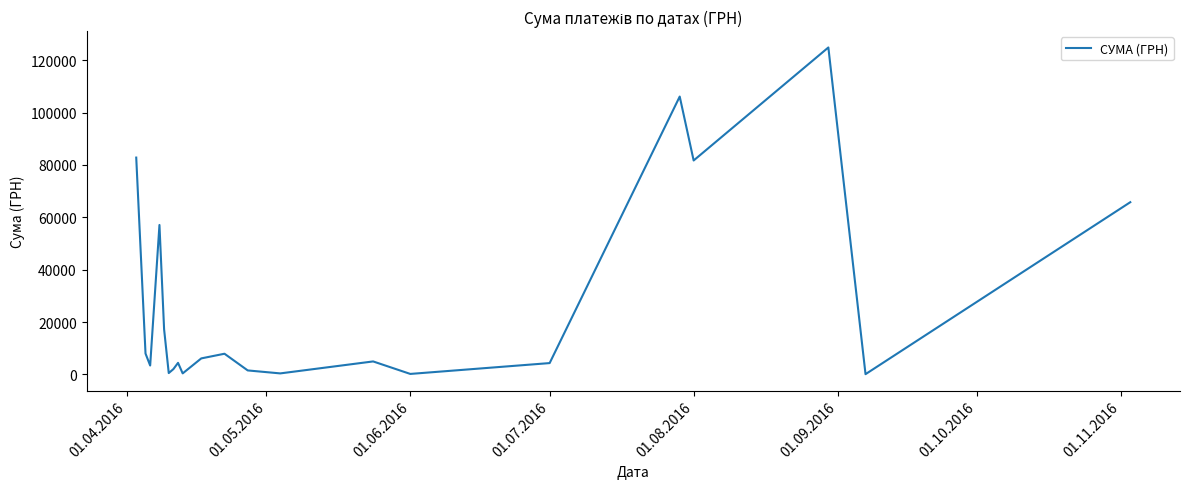

Is this an area chart (filled region under the line)?

No